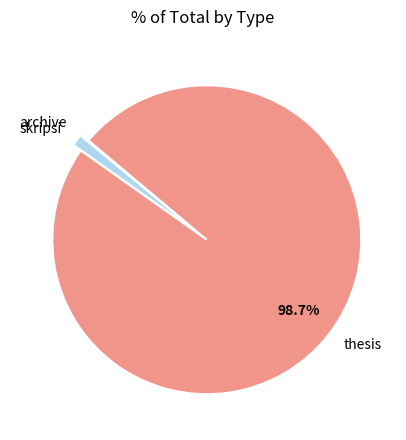

Is there any slice that represents more than half of the pie?

Yes